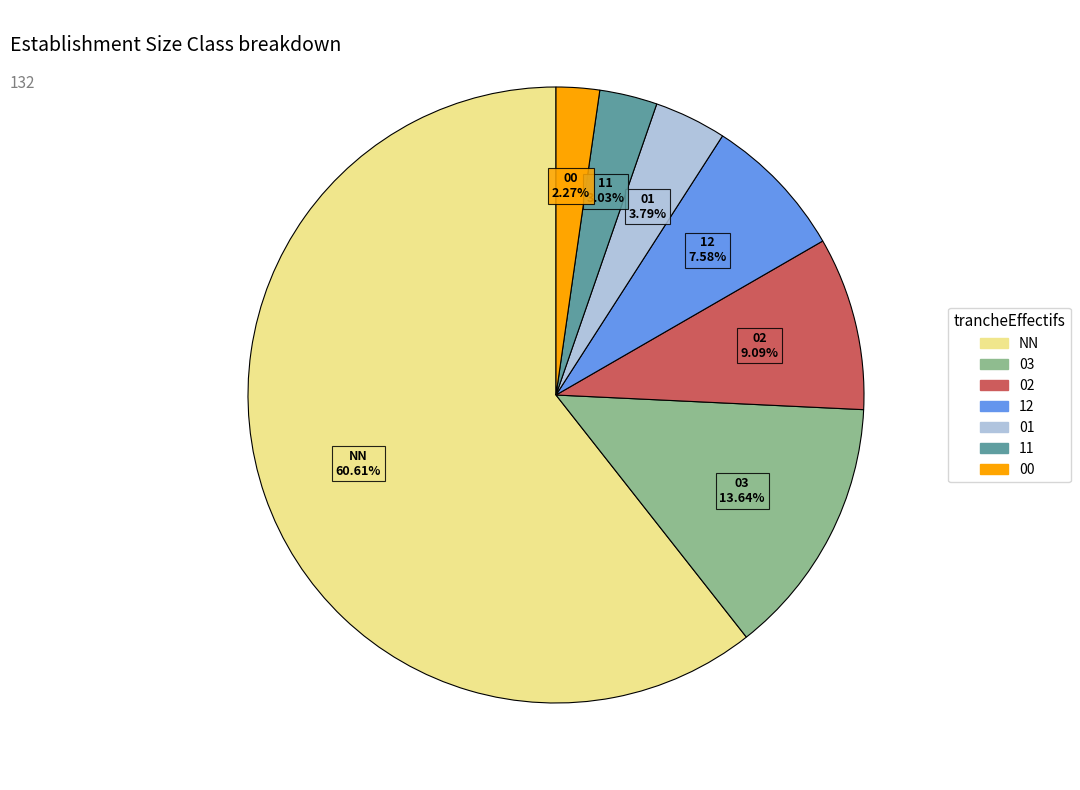

Is it true that 11 is 15% of the pie?

False